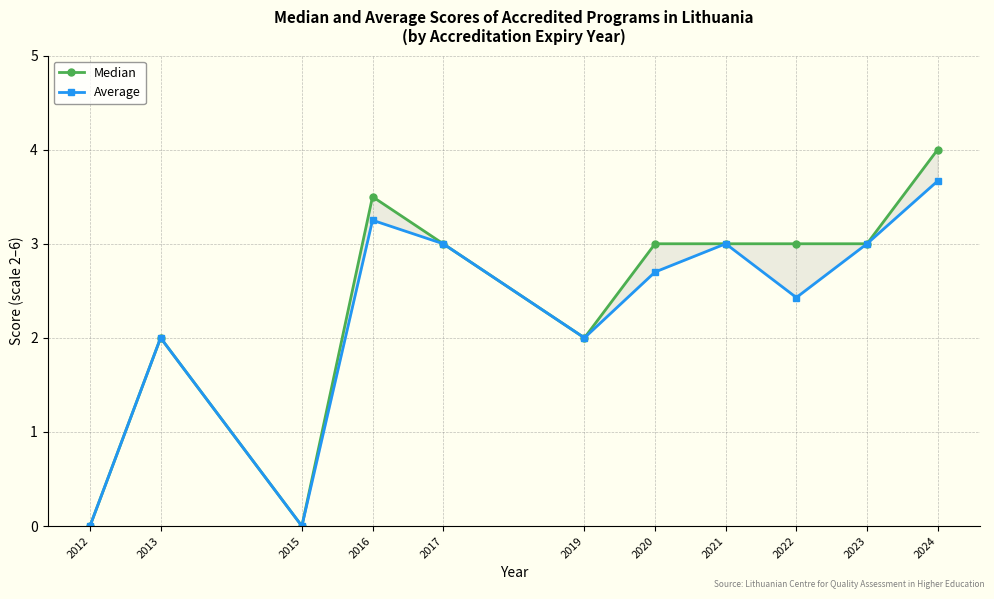

Rank the series by their maximum value, from highest to lowest.

Median, Average